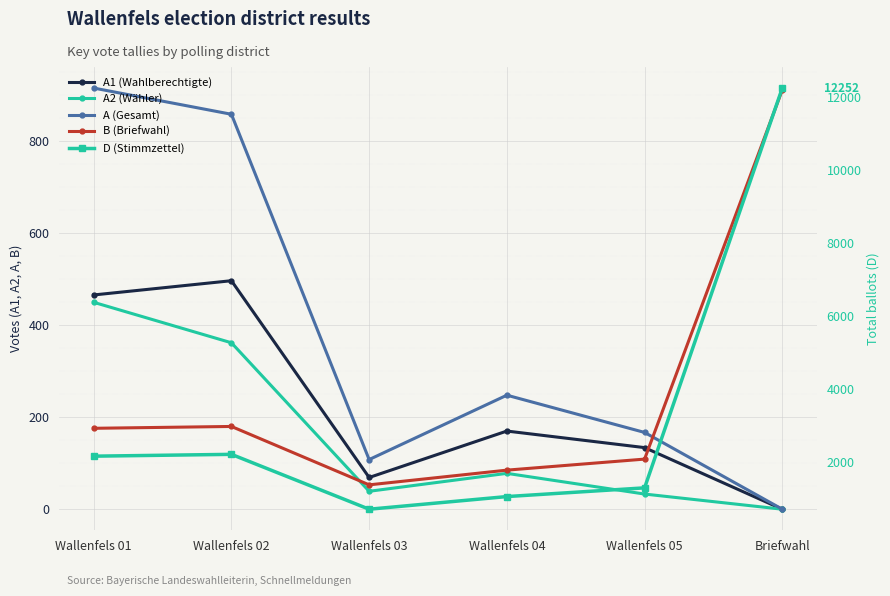

Does the chart display data point markers on the line(s)?

Yes